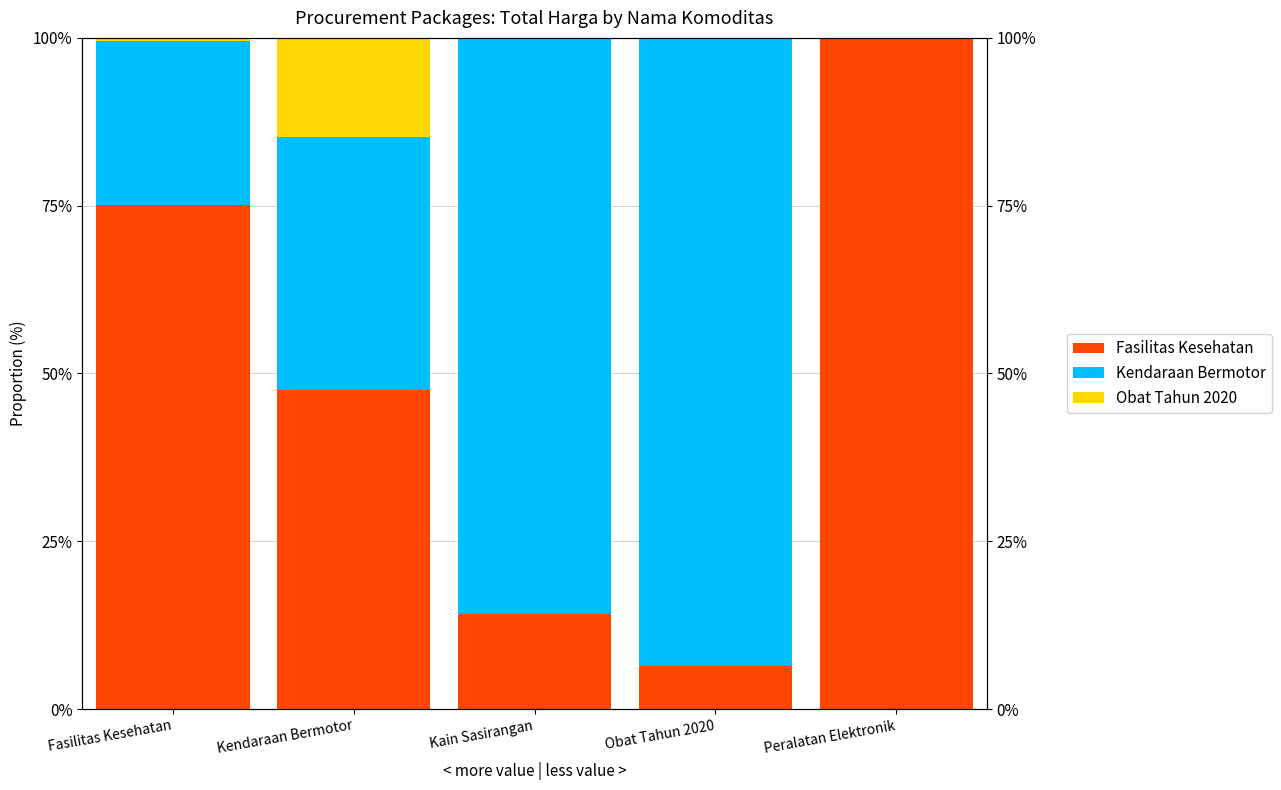

Which series has the largest range (max minus min)?

Kendaraan Bermotor